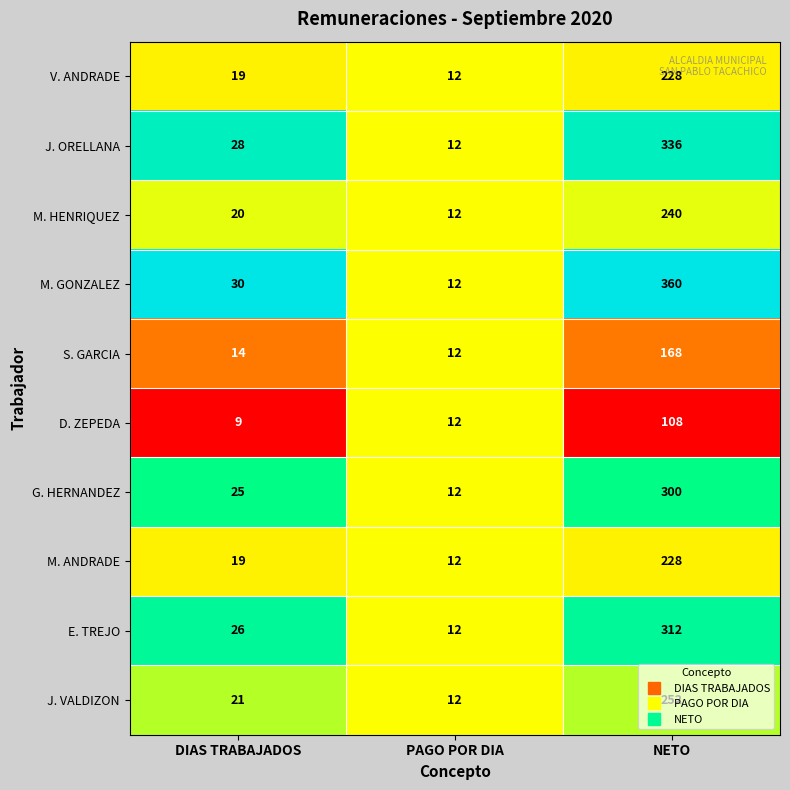

Is the value of D. ZEPEDA at DIAS TRABAJADOS greater than the value of E. TREJO at PAGO POR DIA?

No